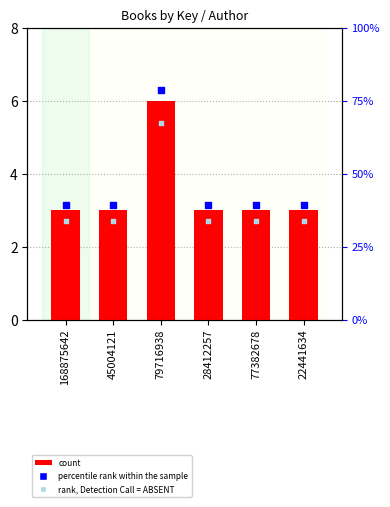

What is the ratio of the value at 168875642 to the value at 77382678?

1.0